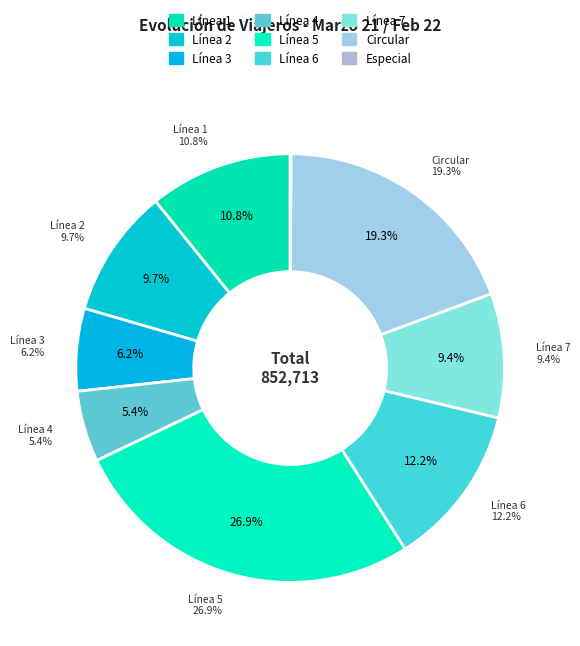

Which slice is the largest?

Línea 5